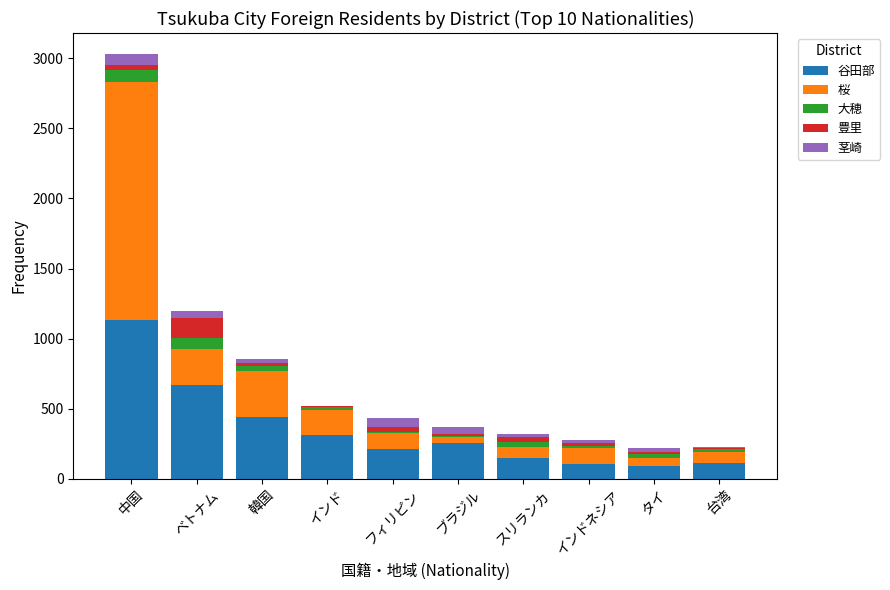

What is the maximum value for 谷田部?

1129